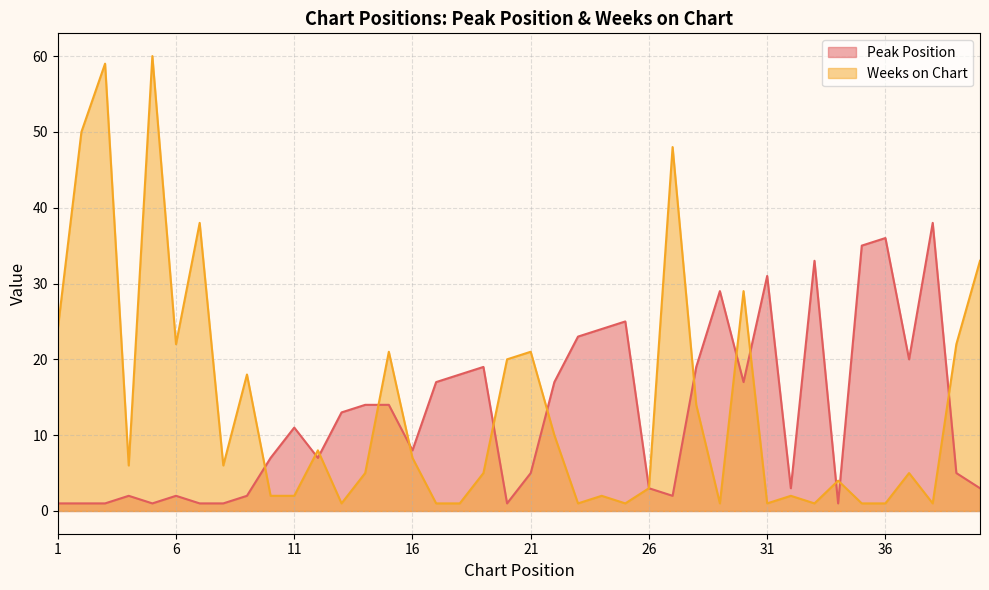

True or false: Weeks on Chart and Peak Position cross at least once.

True